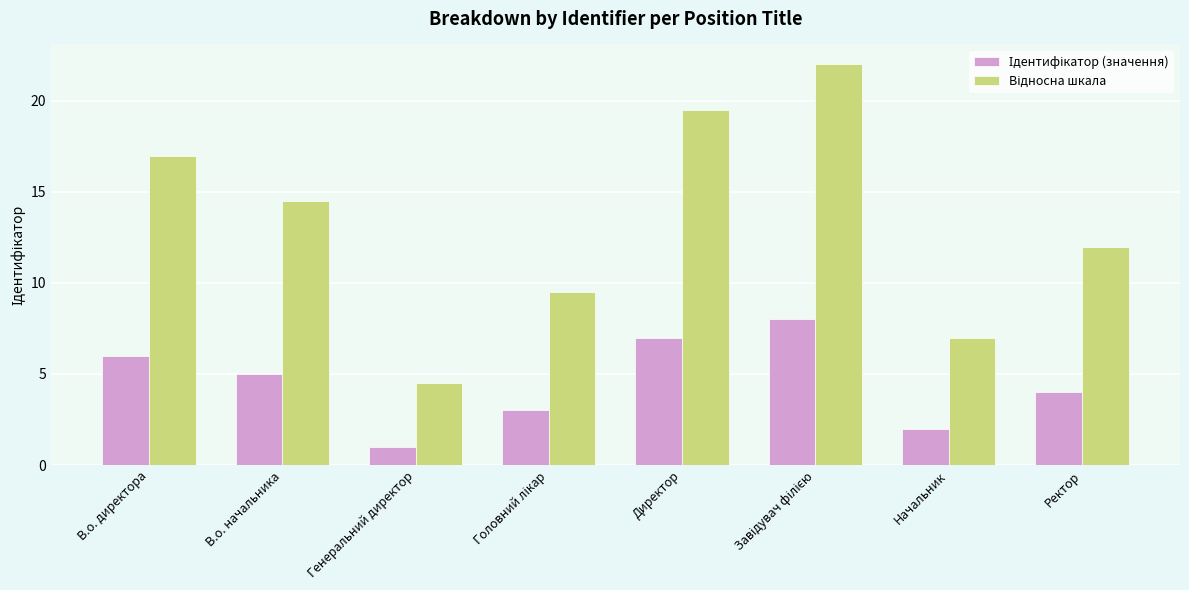

What is the smallest value displayed?

1.0